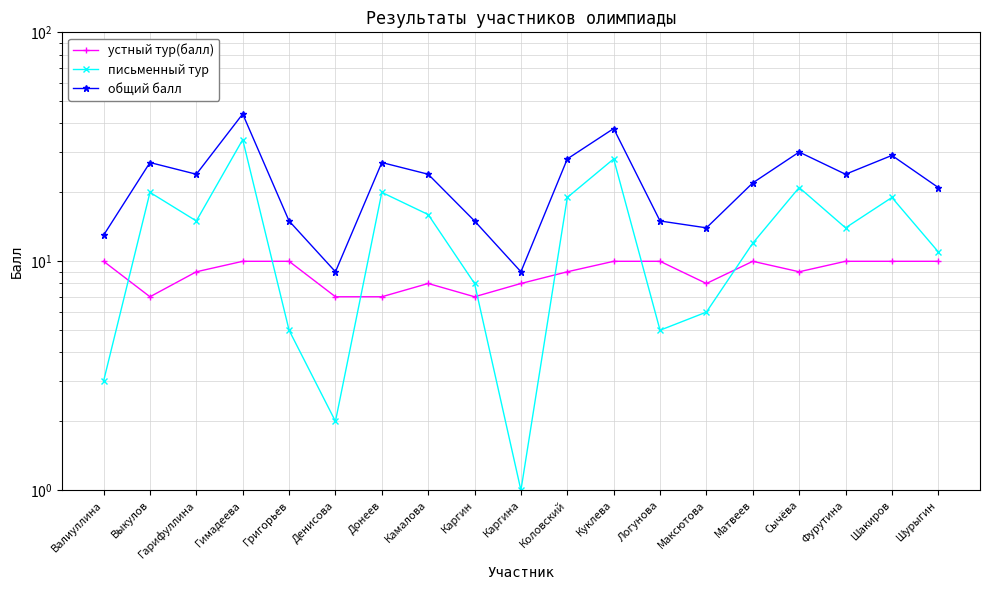

At how many categories does at least one series exceed 13?

16